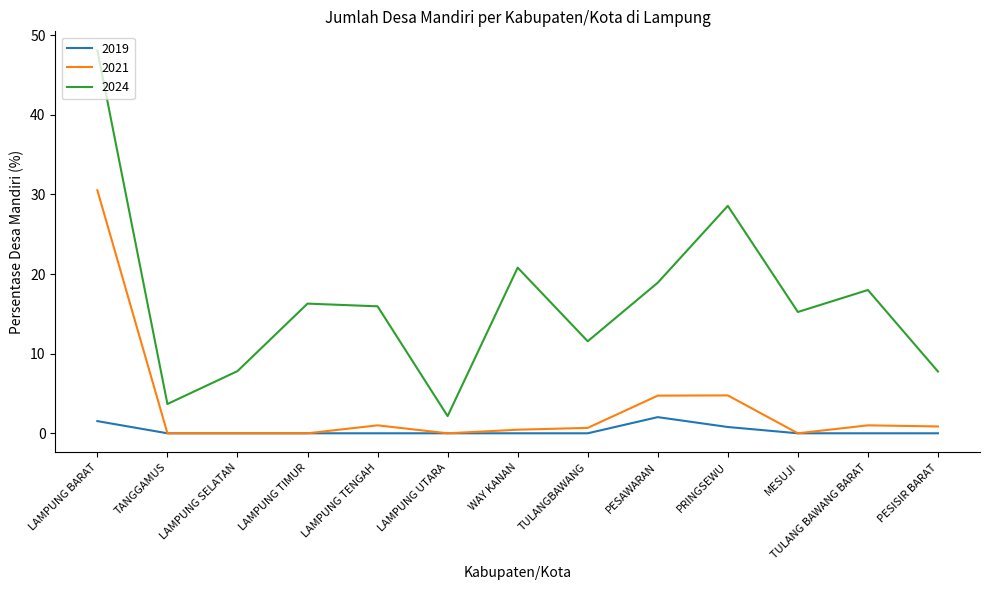

Which category has the highest value in the 2021 series?

LAMPUNG BARAT